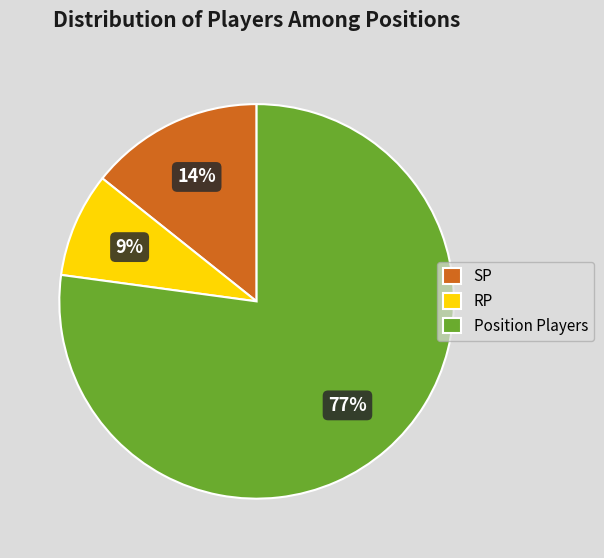

To the nearest percent, what is the combined percentage of SP and Position Players?

91%